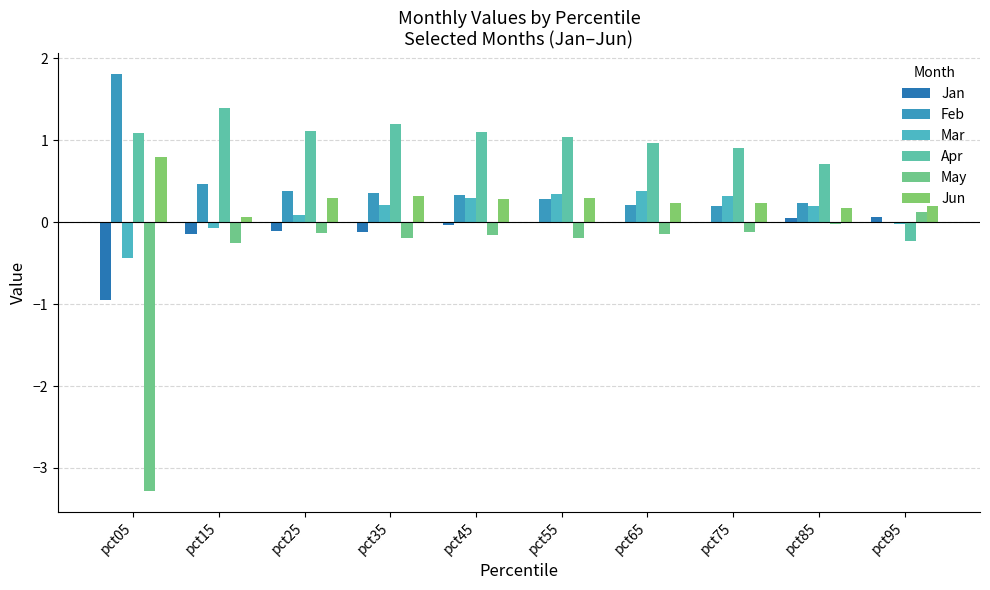

Between pct55 and pct95, which series saw the biggest shift?

Apr